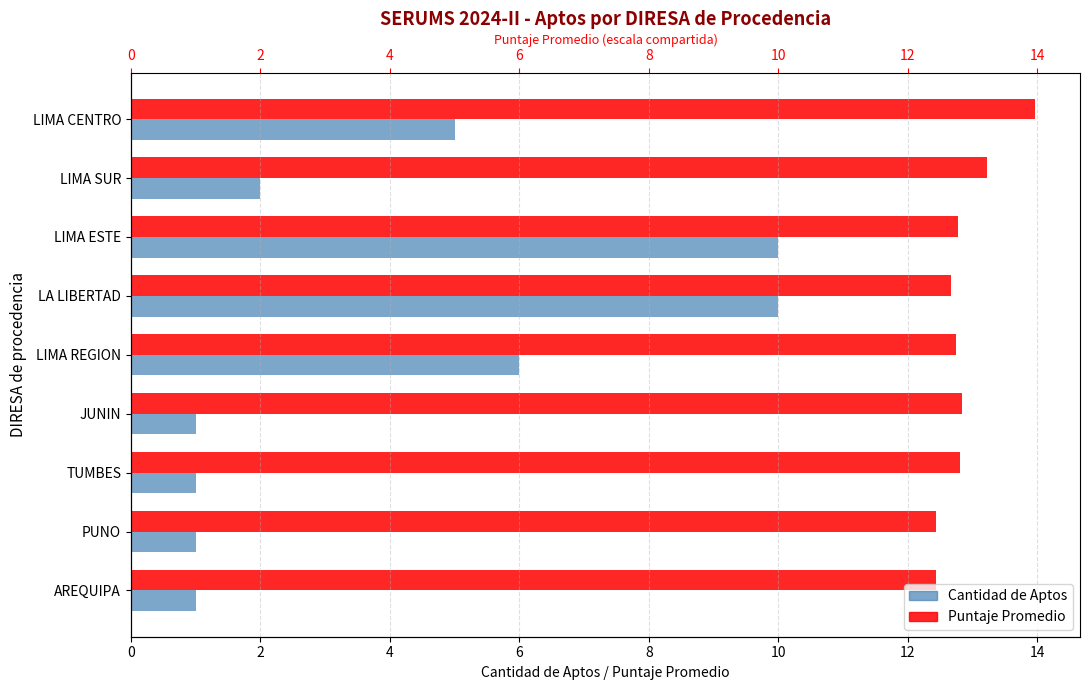

How many Puntaje Promedio values are between 12 and 13?

7